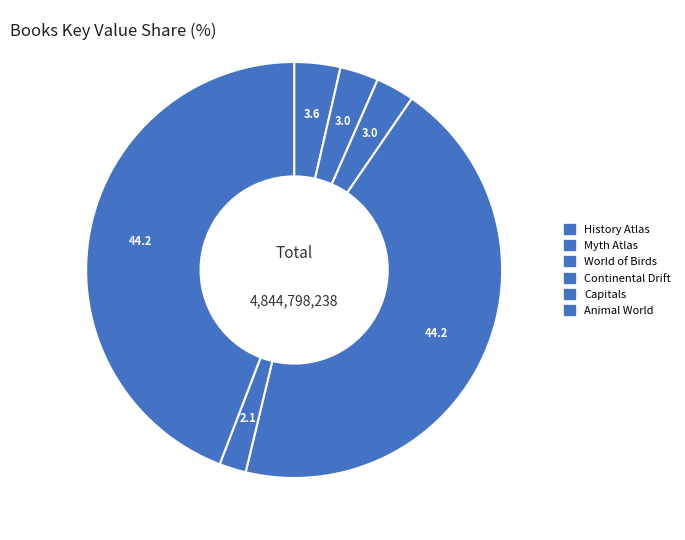

Does Continental Drift account for over 50% of the chart?

No